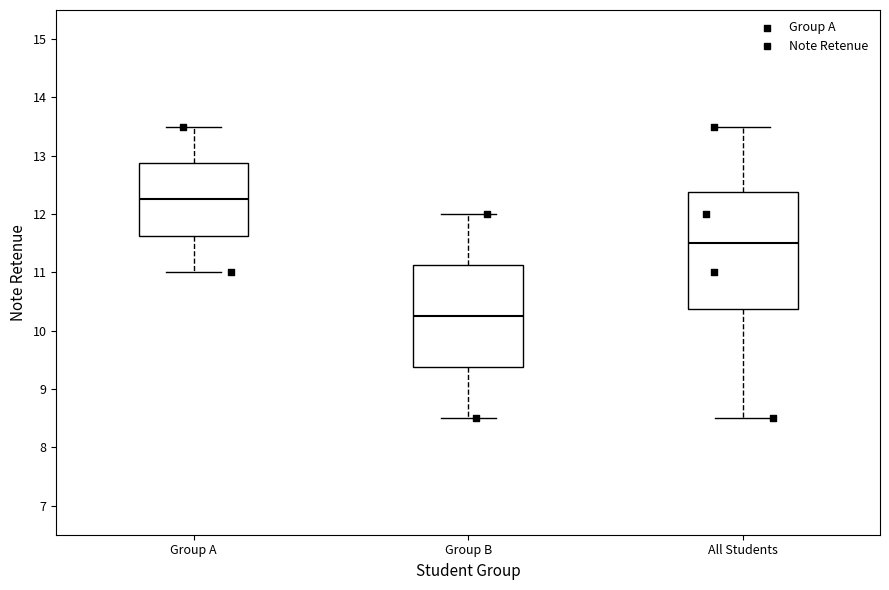

Where is the lower edge of the box for All Students on the y-axis? The values are not printed on the chart, so give them approximately, as read against the axis.

10.4